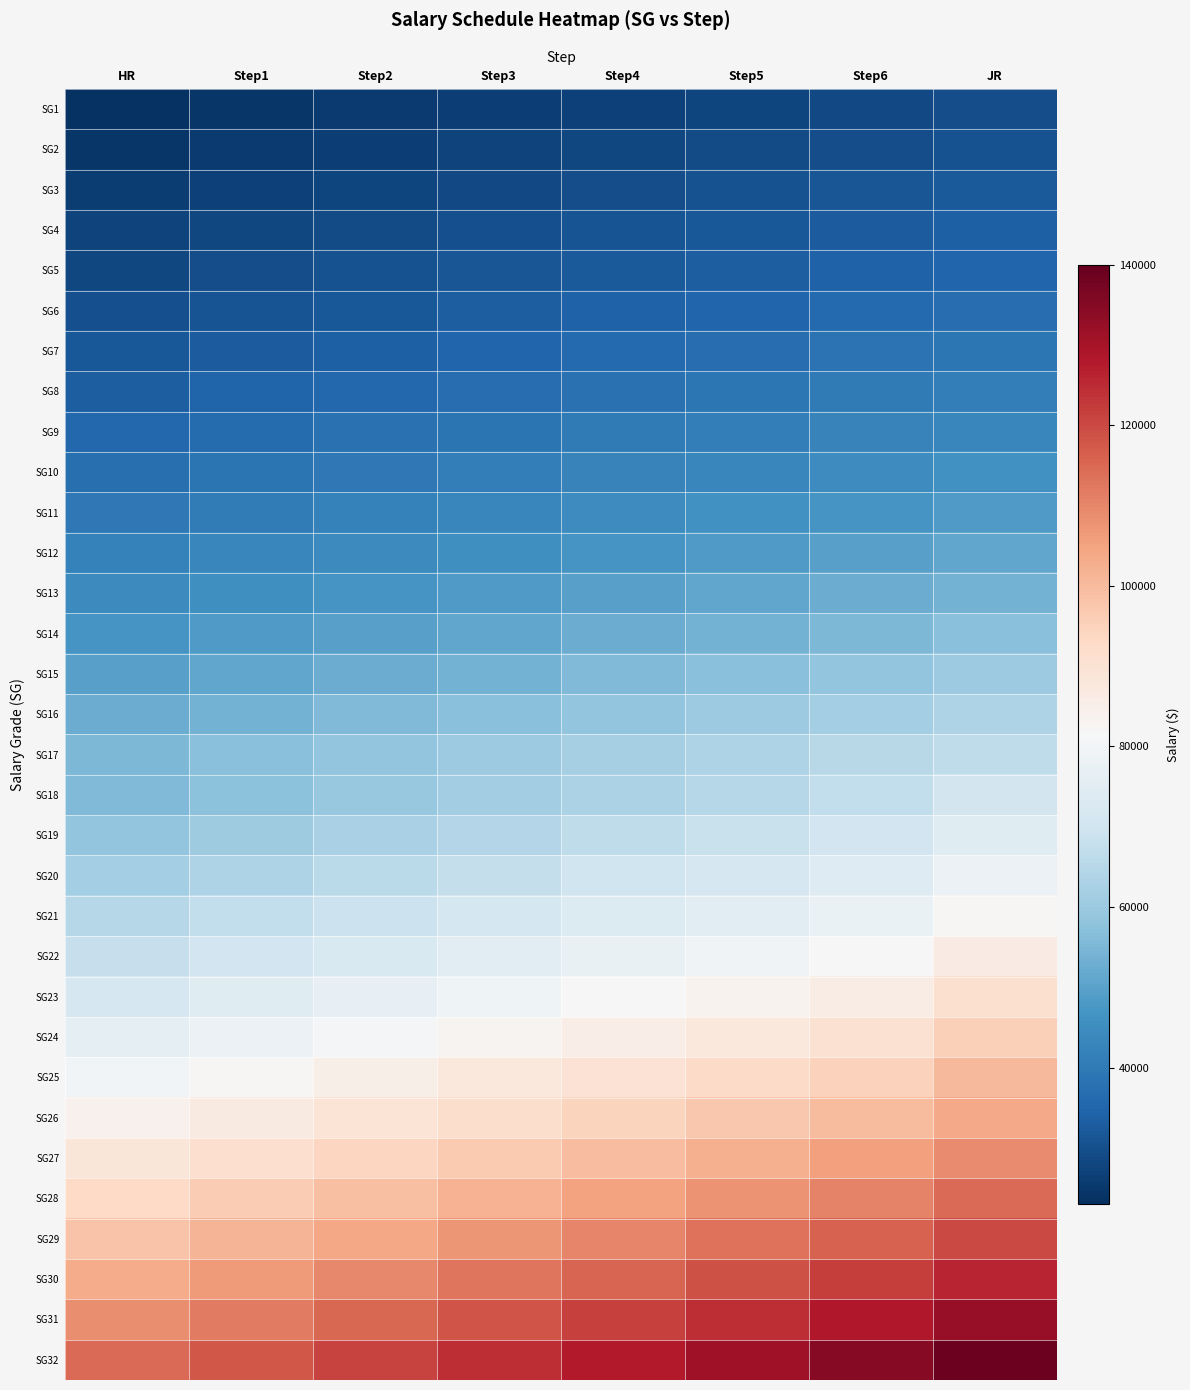

Reading left to right, extract all data points from this chart.

SG1: HR=23859	Step1=24664	Step2=25469	Step3=26274	Step4=27079	Step5=27884	Step6=28689	JR=29494
SG2: HR=24770	Step1=25614	Step2=26458	Step3=27302	Step4=28146	Step5=28990	Step6=29834	JR=30685
SG3: HR=26006	Step1=26889	Step2=27772	Step3=28655	Step4=29538	Step5=30421	Step6=31304	JR=32180
SG4: HR=27141	Step1=28075	Step2=29009	Step3=29943	Step4=30877	Step5=31811	Step6=32745	JR=33679
SG5: HR=28440	Step1=29418	Step2=30396	Step3=31374	Step4=32352	Step5=33330	Step6=34308	JR=35286
SG6: HR=30031	Step1=31047	Step2=32063	Step3=33079	Step4=34095	Step5=35111	Step6=36127	JR=37150
SG7: HR=31691	Step1=32757	Step2=33823	Step3=34889	Step4=35955	Step5=37021	Step6=38087	JR=39160
SG8: HR=33478	Step1=34586	Step2=35694	Step3=36802	Step4=37910	Step5=39018	Step6=40126	JR=41227
SG9: HR=35344	Step1=36501	Step2=37658	Step3=38815	Step4=39972	Step5=41129	Step6=42286	JR=43443
SG10: HR=37366	Step1=38580	Step2=39794	Step3=41008	Step4=42222	Step5=43436	Step6=44650	JR=45857
SG11: HR=39533	Step1=40807	Step2=42081	Step3=43355	Step4=44629	Step5=45903	Step6=47177	JR=48451
SG12: HR=41795	Step1=43113	Step2=44431	Step3=45749	Step4=47067	Step5=48385	Step6=49703	JR=51021
SG13: HR=44274	Step1=45653	Step2=47032	Step3=48411	Step4=49790	Step5=51169	Step6=52548	JR=53927
SG14: HR=46836	Step1=48271	Step2=49706	Step3=51141	Step4=52576	Step5=54011	Step6=55446	JR=56888
SG15: HR=49556	Step1=51052	Step2=52548	Step3=54044	Step4=55540	Step5=57036	Step6=58532	JR=60028
SG16: HR=52331	Step1=53896	Step2=55461	Step3=57026	Step4=58591	Step5=60156	Step6=61721	JR=63293
SG17: HR=55277	Step1=56931	Step2=58585	Step3=60239	Step4=61893	Step5=63547	Step6=65201	JR=66855
SG18: HR=55494	Step1=57398	Step2=59302	Step3=61206	Step4=63110	Step5=65014	Step6=66918	JR=70566
SG19: HR=58503	Step1=60486	Step2=62469	Step3=64452	Step4=66435	Step5=68418	Step6=70401	JR=74301
SG20: HR=61496	Step1=63567	Step2=65638	Step3=67709	Step4=69780	Step5=71851	Step6=73922	JR=78014
SG21: HR=64757	Step1=66915	Step2=69073	Step3=71231	Step4=73389	Step5=75547	Step6=77705	JR=82113
SG22: HR=68238	Step1=70487	Step2=72736	Step3=74985	Step4=77234	Step5=79483	Step6=81732	JR=86398
SG23: HR=71848	Step1=74188	Step2=76528	Step3=78868	Step4=81208	Step5=83548	Step6=85888	JR=90876
SG24: HR=75674	Step1=78108	Step2=80542	Step3=82976	Step4=85410	Step5=87844	Step6=90278	JR=95534
SG25: HR=79849	Step1=82385	Step2=84921	Step3=87457	Step4=89993	Step5=92529	Step6=95065	JR=100645
SG26: HR=84055	Step1=86693	Step2=89331	Step3=91969	Step4=94607	Step5=97245	Step6=99883	JR=103609
SG27: HR=88605	Step1=91383	Step2=94161	Step3=96939	Step4=99717	Step5=102495	Step6=105273	JR=109133
SG28: HR=93270	Step1=96156	Step2=99042	Step3=101928	Step4=104814	Step5=107700	Step6=110586	JR=114553
SG29: HR=98161	Step1=101156	Step2=104151	Step3=107146	Step4=110141	Step5=113136	Step6=116131	JR=120219
SG30: HR=103289	Step1=106396	Step2=109503	Step3=112610	Step4=115717	Step5=118824	Step6=121931	JR=126120
SG31: HR=108794	Step1=112018	Step2=115242	Step3=118466	Step4=121690	Step5=124914	Step6=128138	JR=132440
SG32: HR=114580	Step1=117911	Step2=121242	Step3=124573	Step4=127904	Step5=131235	Step6=134566	JR=138984